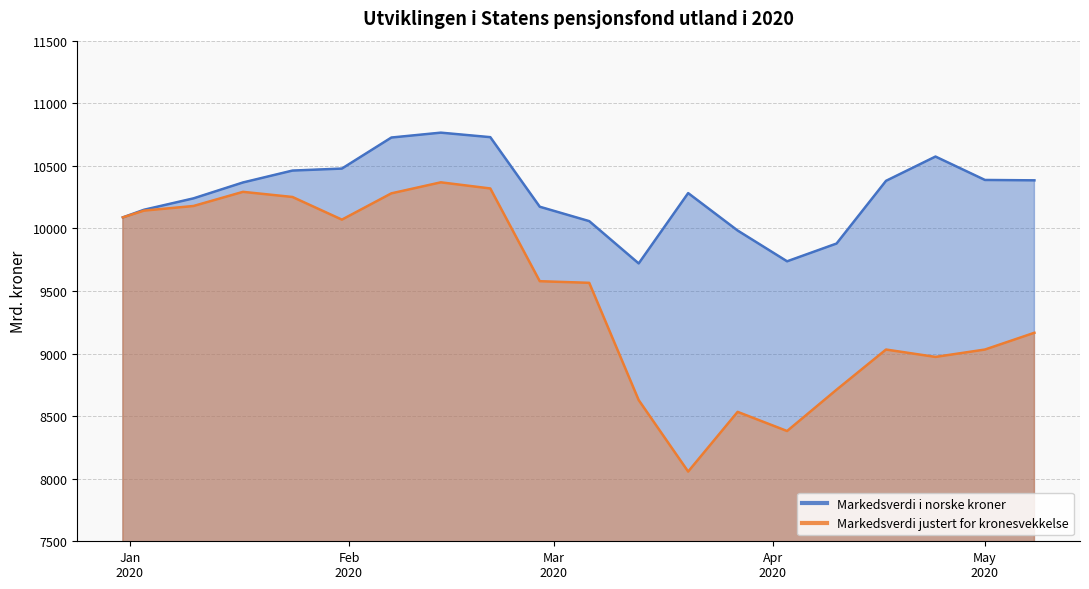

How many values in the Markedsverdi justert for kronesvekkelse series exceed 9578?

9